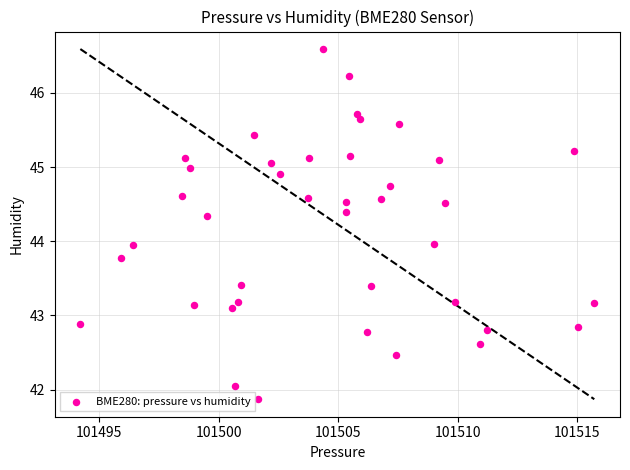

What is the range of X values (max minus min)?

21.5